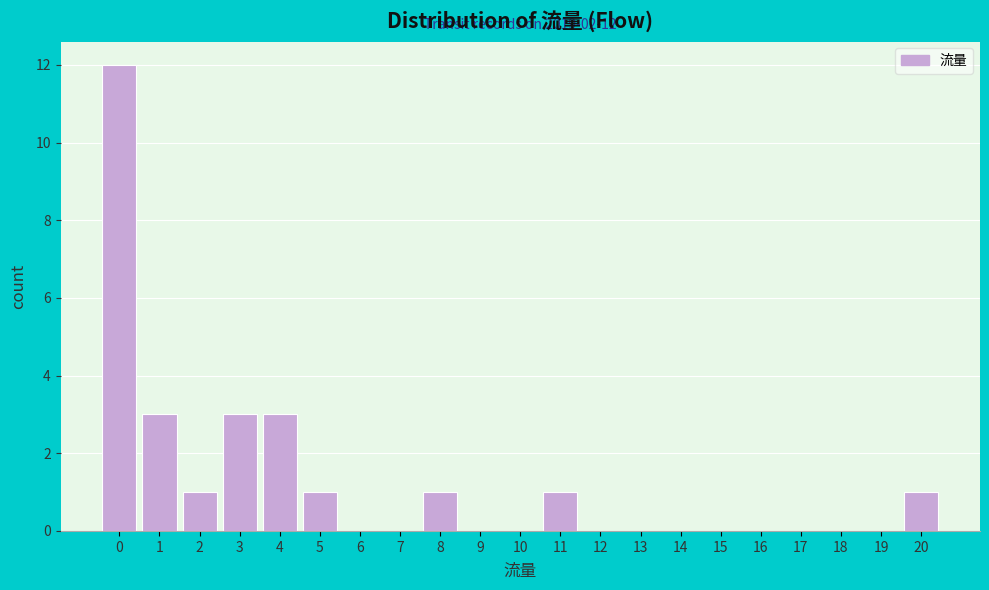

Which range on the x-axis has the tallest bar?

-0.5 to 0.5